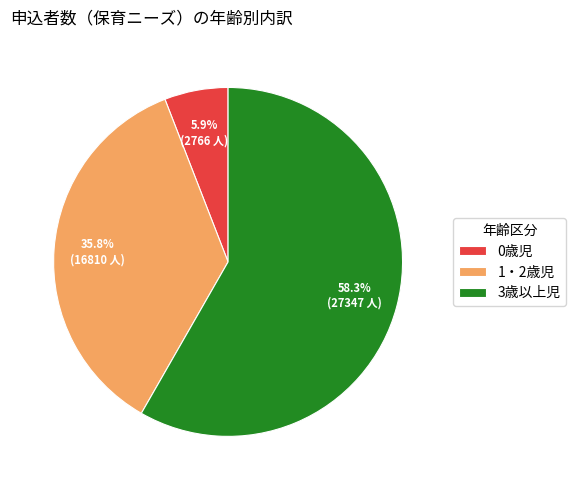

What percentage is the 3歳以上児 slice, to the nearest percent?

58%